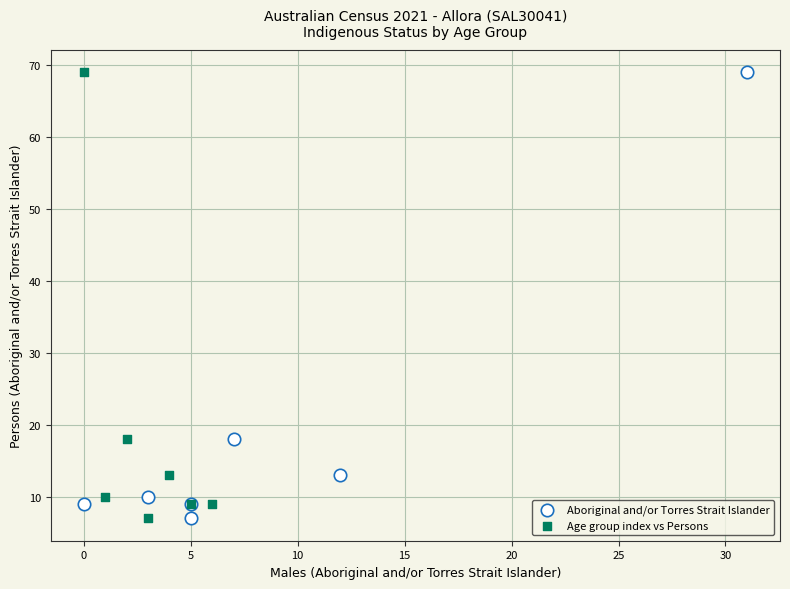

What are all the series names shown in the legend?

Aboriginal and/or Torres Strait Islander, Age group index vs Persons